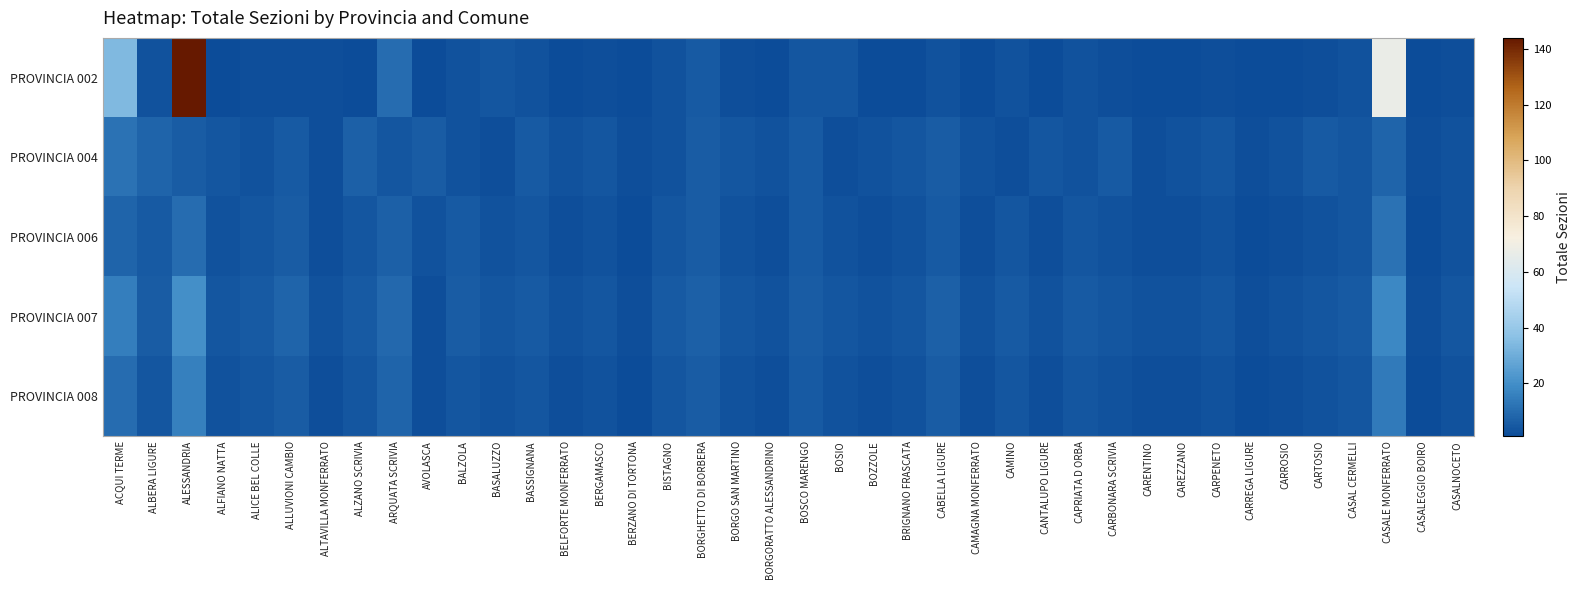

At which category does the chart reach its minimum across all series?

ALFIANO NATTA